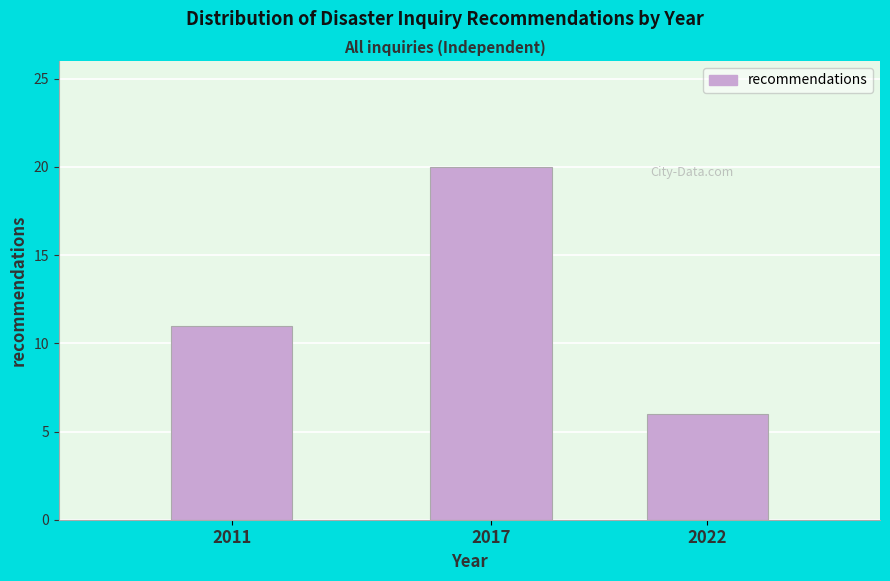

Reading left to right, list all the values displayed in this chart.

2011=11	2017=20	2022=6